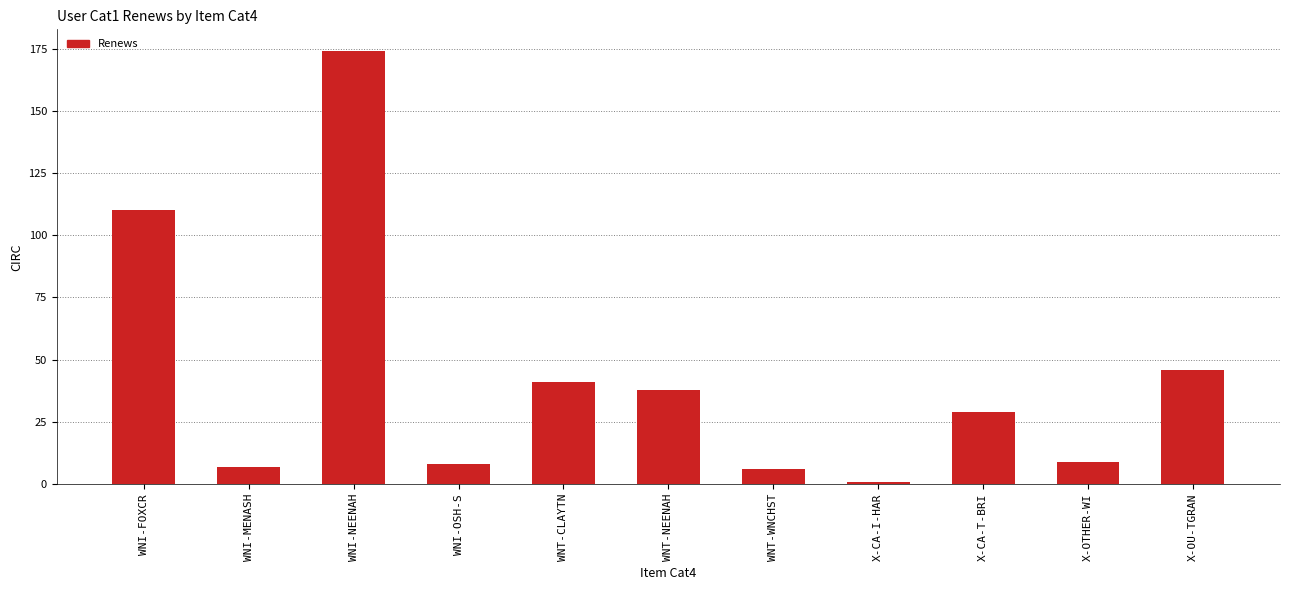

What is the greatest value displayed?

174